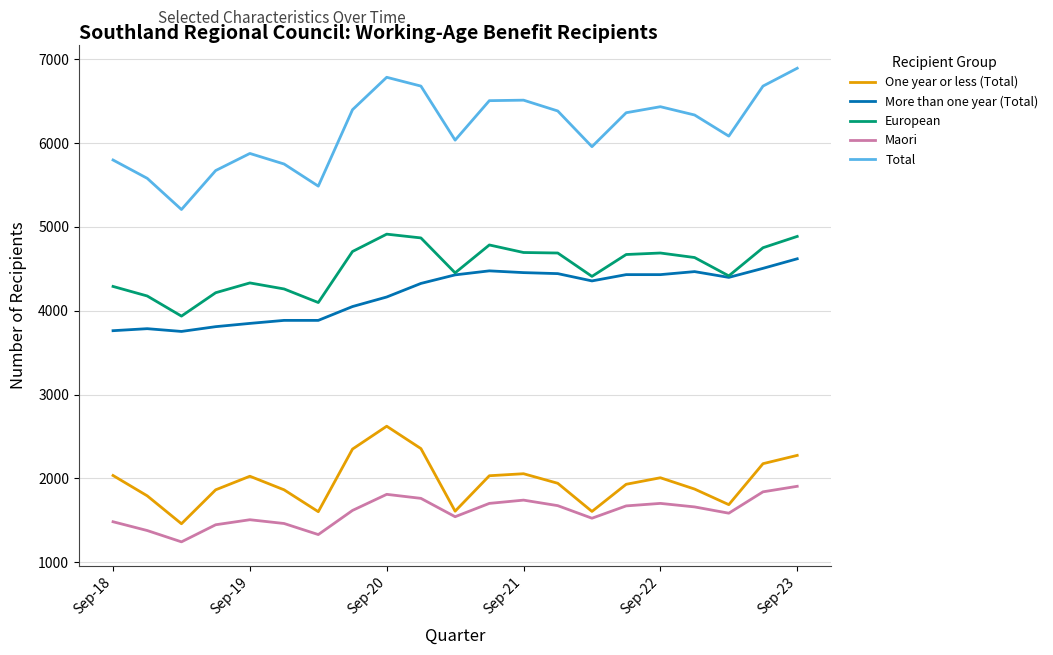

Which series has the largest total across all categories?

Total